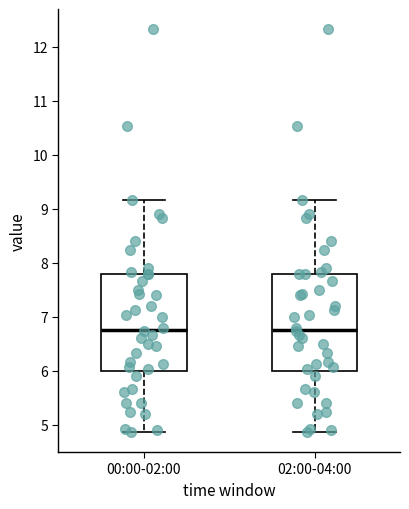

Reading left to right, transcribe this box plot: for each box, give where its median line is, the range the box spans, and where its two whiskers end, as read against the y-axis. The values are not printed on the chart, so give them approximately, as read against the axis.

00:00-02:00: median 6.8, box 6.0 to 7.8, whiskers 4.9 to 9.2
02:00-04:00: median 6.8, box 6.0 to 7.8, whiskers 4.9 to 9.2